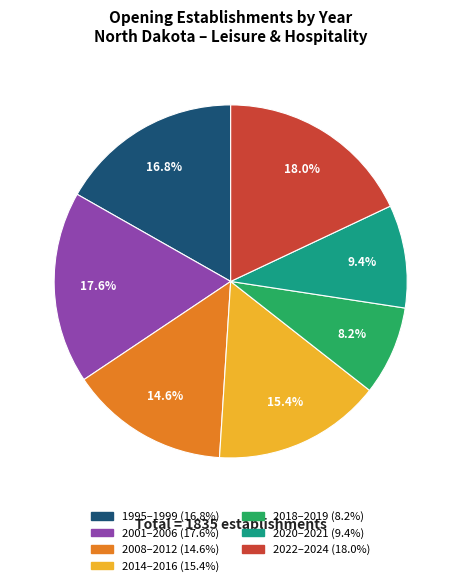

Does any single category account for the majority?

No